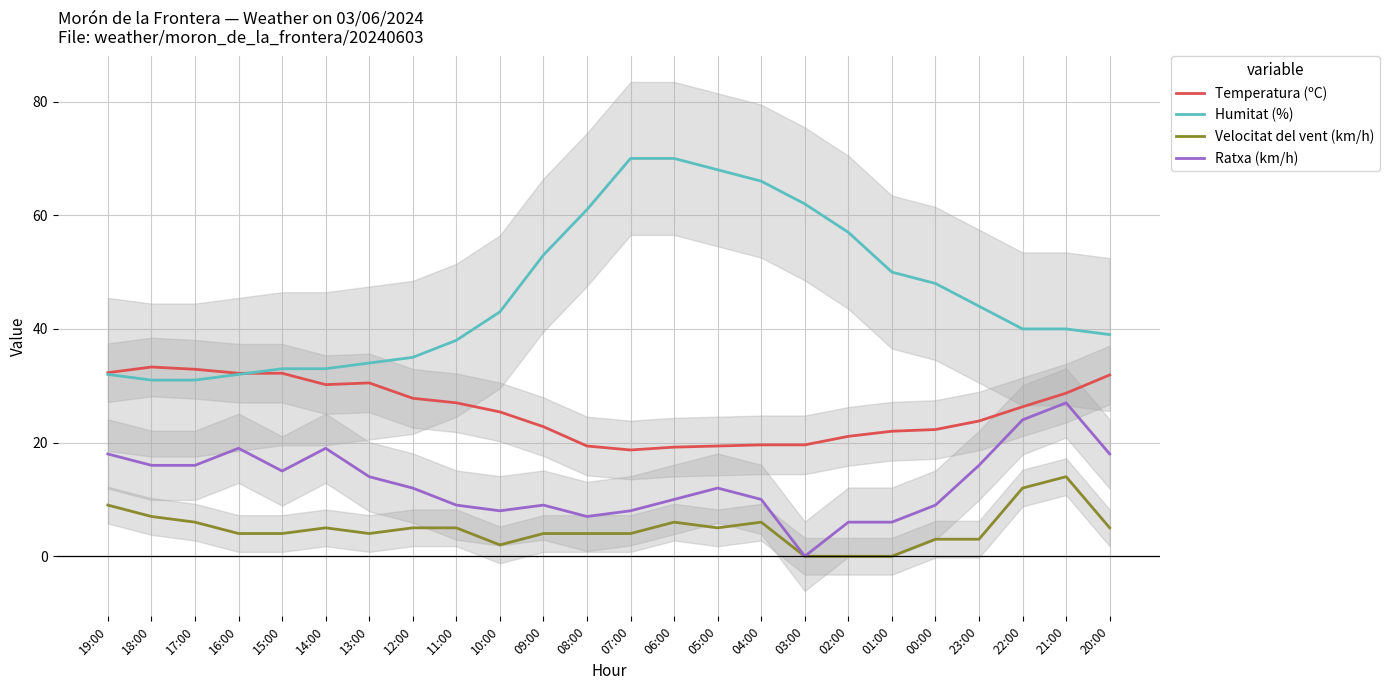

What is the value of the Temperatura (ºC) point at the 11th from the left?

22.8